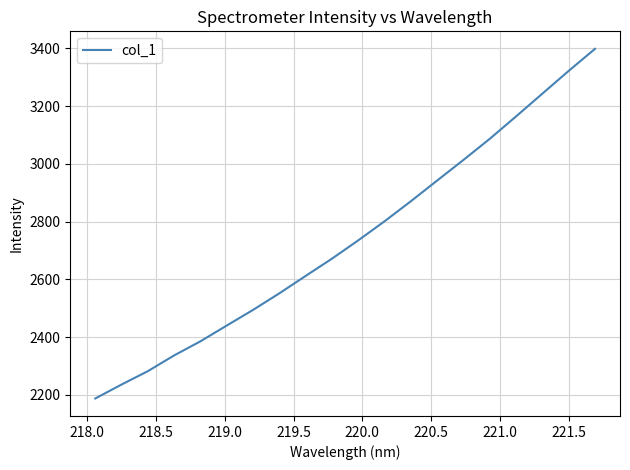

What is the maximum value shown in the chart?

3398.9